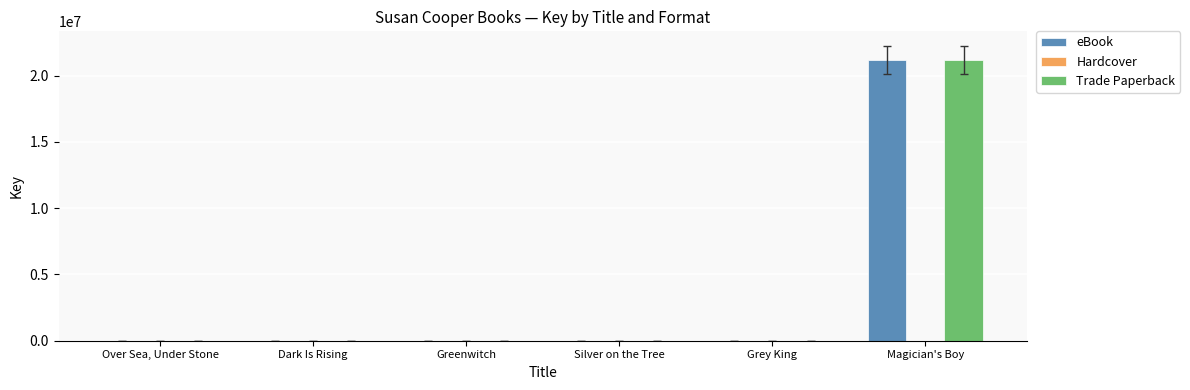

Rank the series by their maximum value, from lowest to highest.

Hardcover, eBook, Trade Paperback